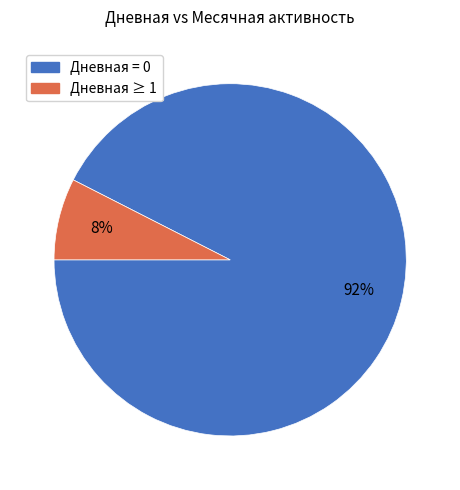

Does any single category account for the majority?

Yes